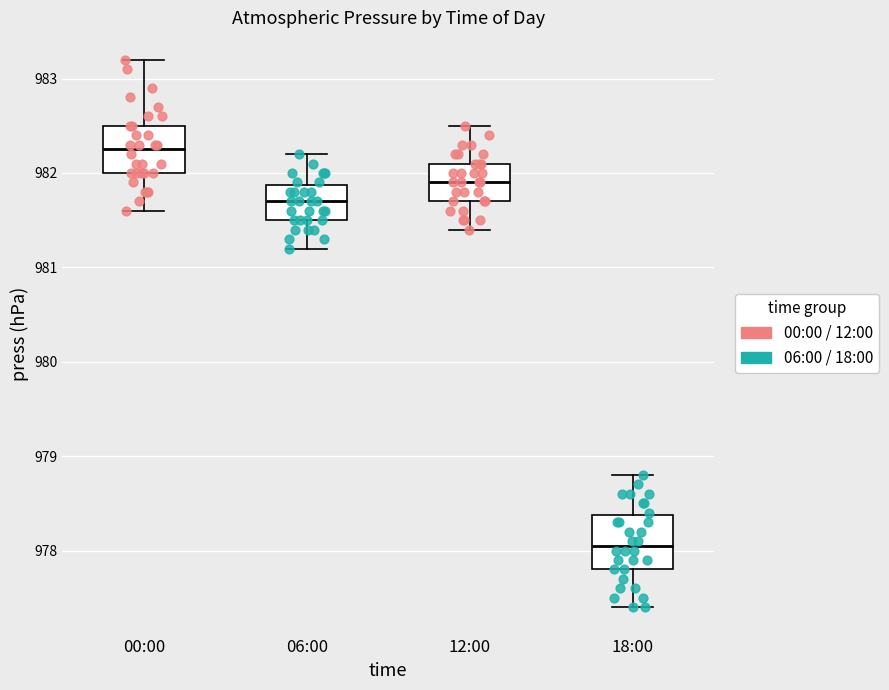

Which box has the lowest median line?

18:00